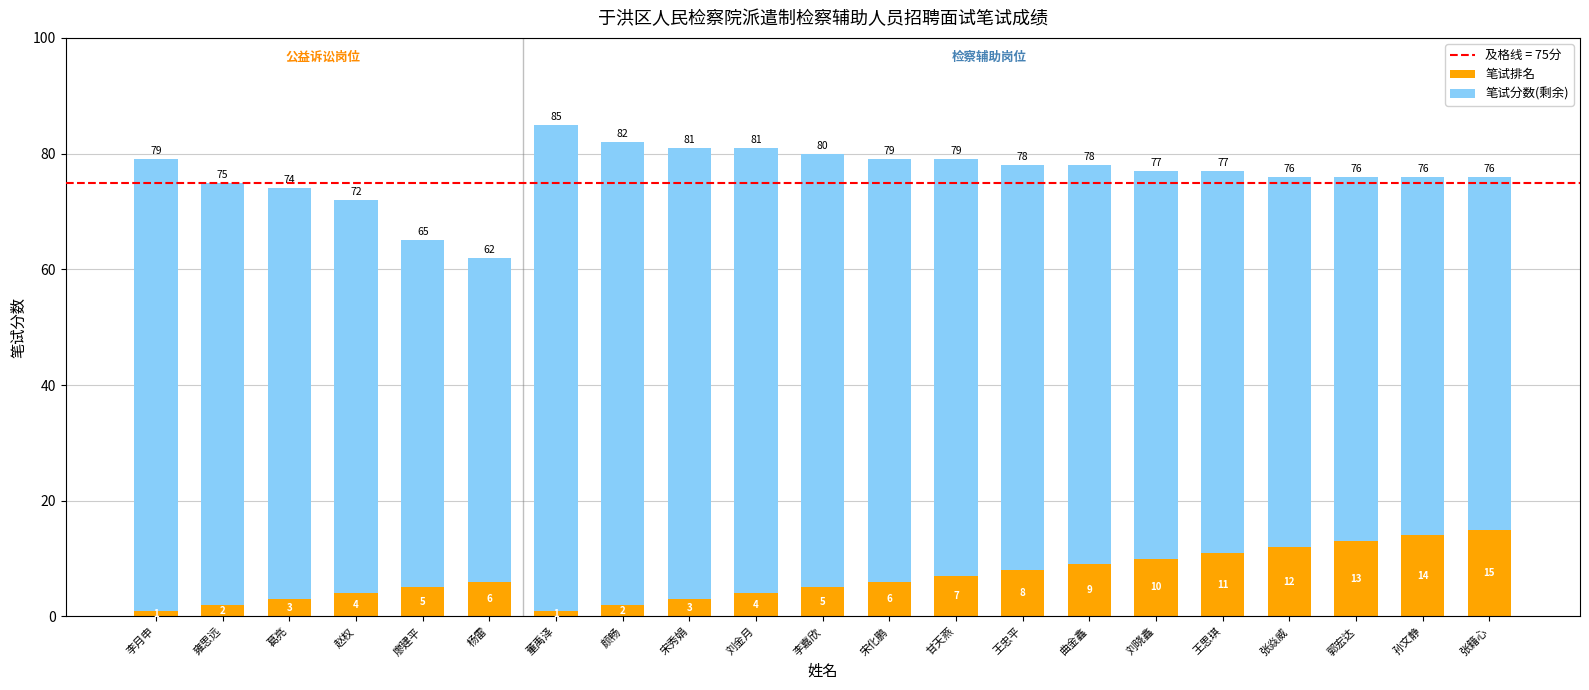

At which category is the sum across all series the highest?

董禹泽